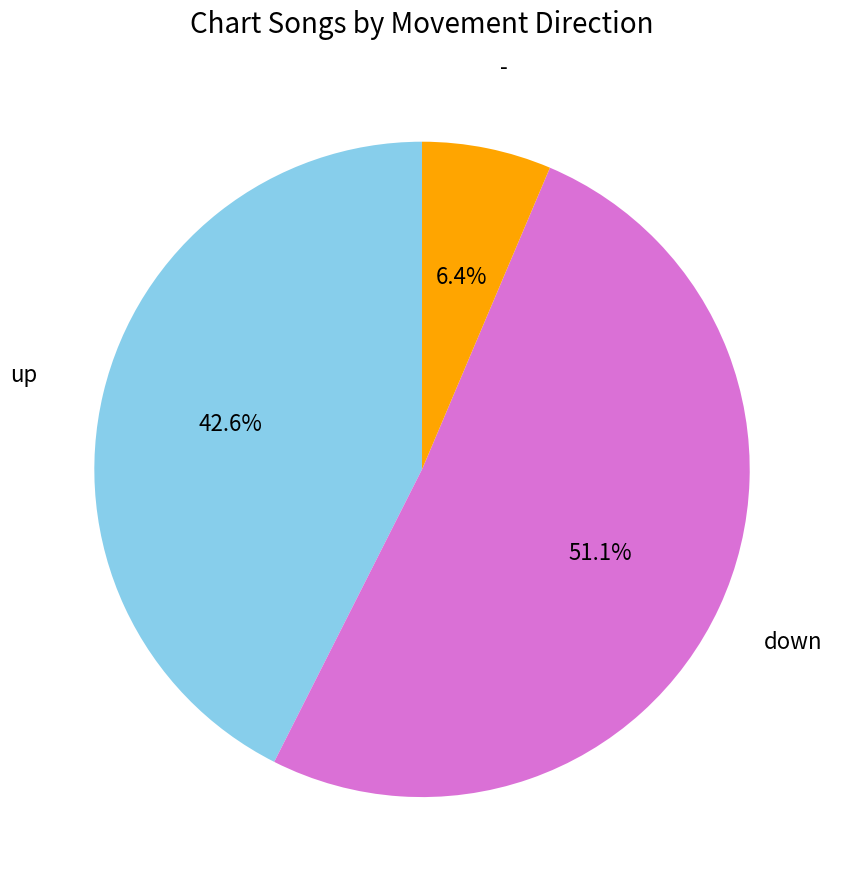

Which slice is the largest?

down